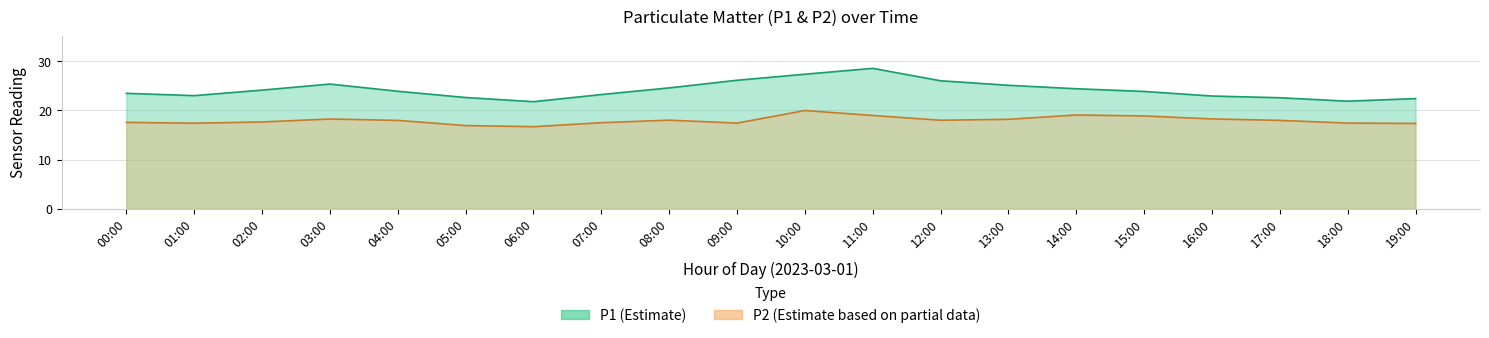

True or false: P1 and P2 cross at least once.

False